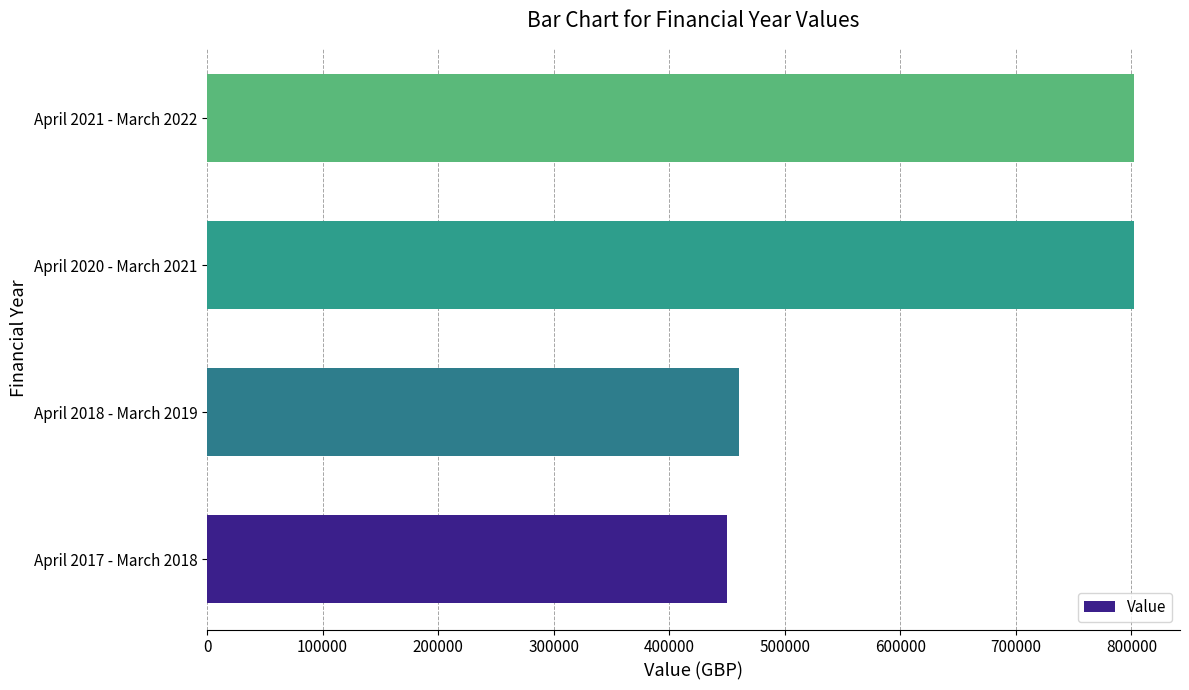

Are the bars horizontal?

Yes